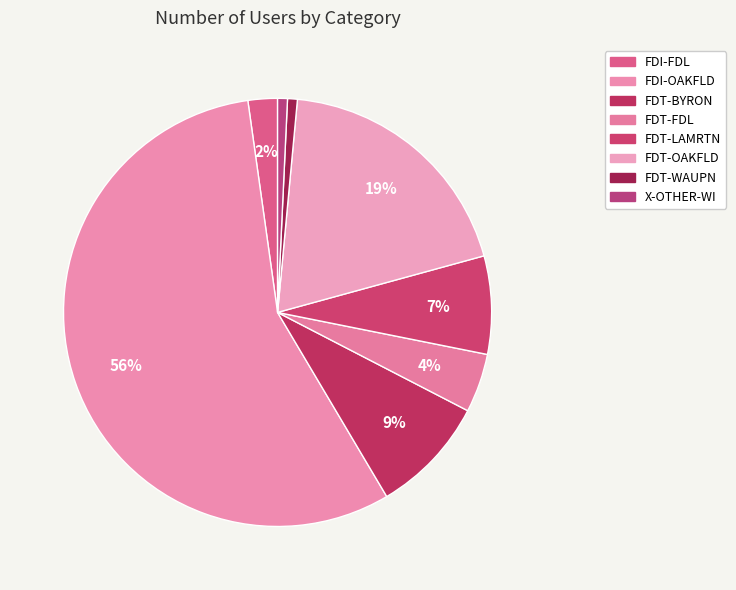

What percentage is the FDT-LAMRTN slice, to the nearest percent?

7%